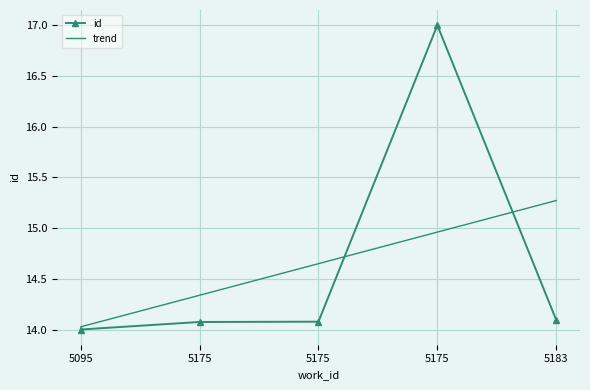

What are all the series names shown in the legend?

id, trend